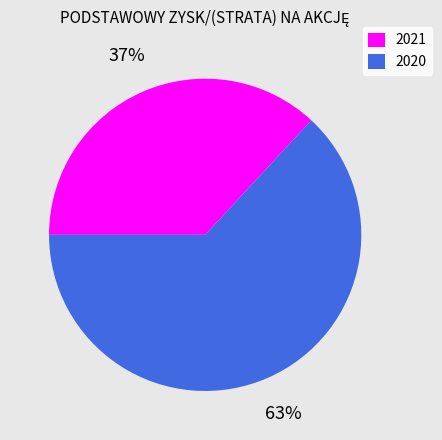

Approximately how many times larger is the value at 2020 compared to 2021?

1.7